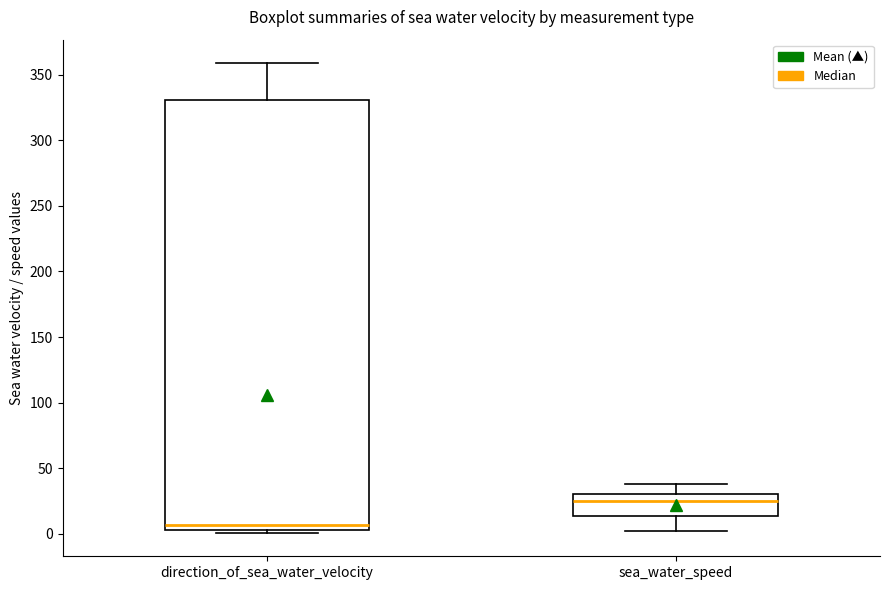

Where does the upper whisker of the box for direction_of_sea_water_velocity end on the y-axis? The values are not printed on the chart, so give them approximately, as read against the axis.

360